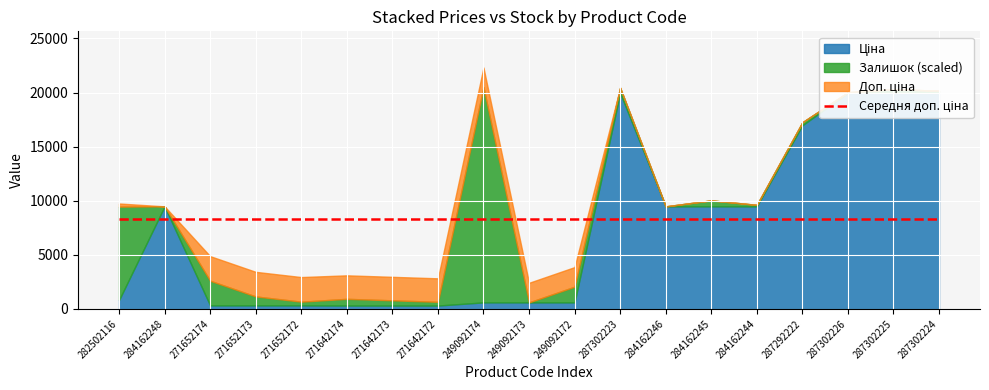

What is the label of the 8th point from the right?

287302223